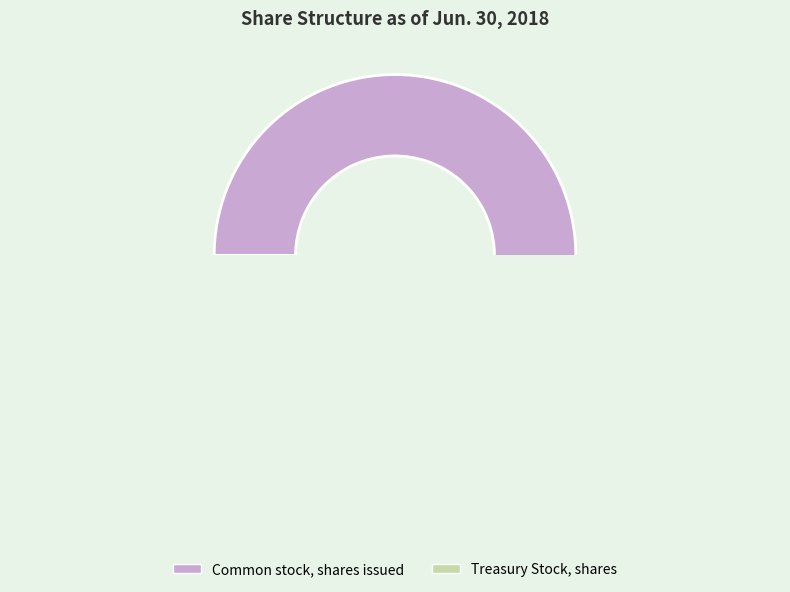

Which category has the smallest portion of the pie?

Treasury Stock, shares